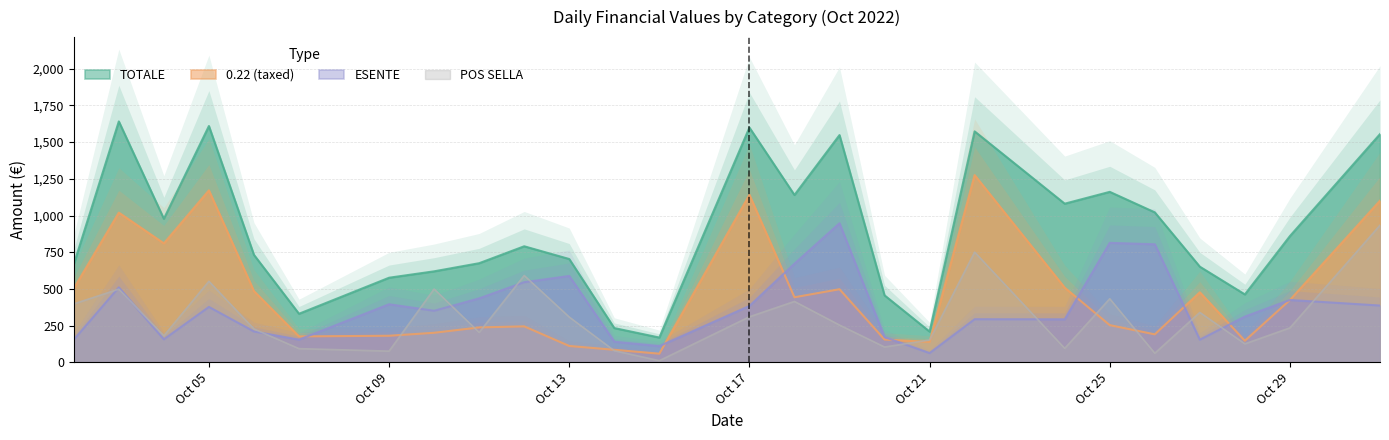

How many distinct data groups are displayed?

4